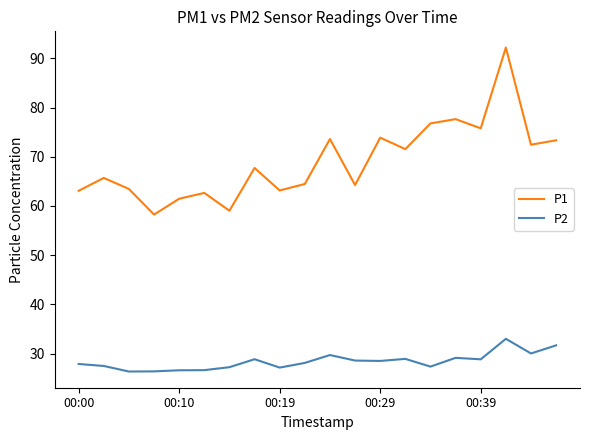

Which series has the largest range (max minus min)?

P1